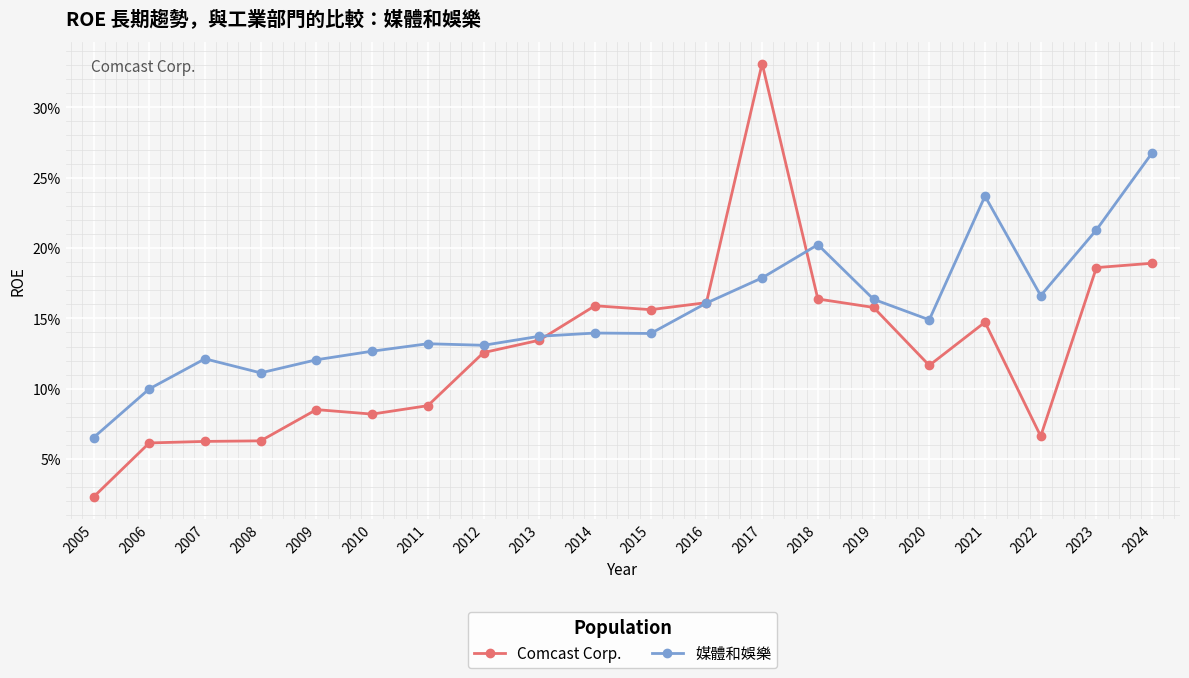

At which category is the sum across all series the highest?

2017